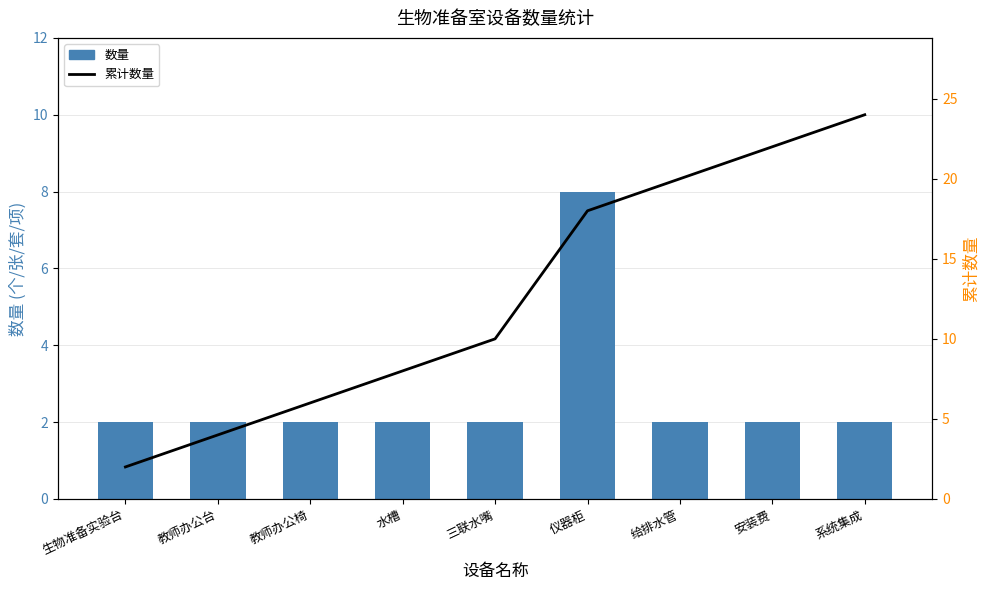

Reading left to right, transcribe all the data shown in this chart.

数量: 生物准备实验台=2	教师办公台=2	教师办公椅=2	水槽=2	三联水嘴=2	仪器柜=8	给排水管=2	安装费=2	系统集成=2
累计数量: 生物准备实验台=2	教师办公台=4	教师办公椅=6	水槽=8	三联水嘴=10	仪器柜=18	给排水管=20	安装费=22	系统集成=24